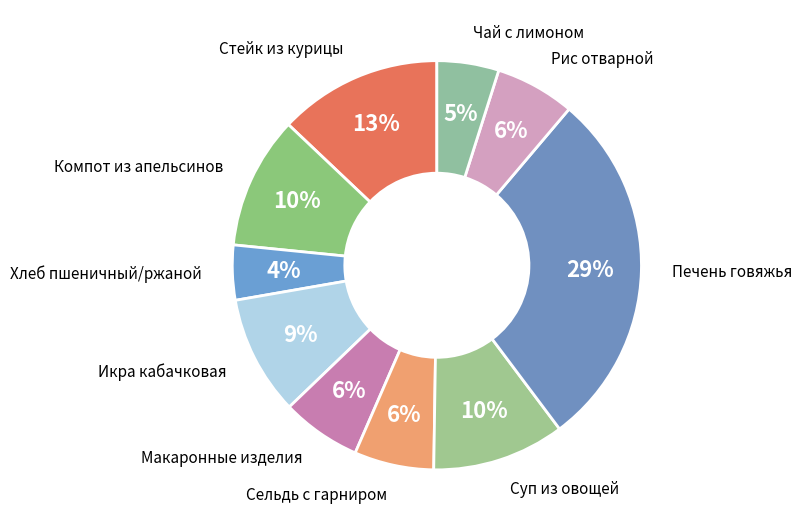

Which category has the biggest portion of the pie?

Печень говяжья